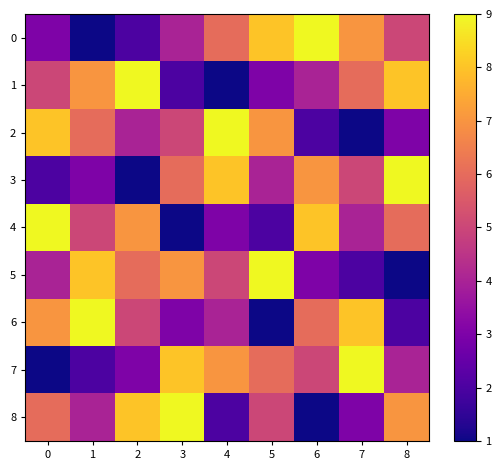

Reading left to right, what are all the values shown in this chart?

0: 0=3	1=1	2=2	3=4	4=6	5=8	6=9	7=7	8=5
1: 0=5	1=7	2=9	3=2	4=1	5=3	6=4	7=6	8=8
2: 0=8	1=6	2=4	3=5	4=9	5=7	6=2	7=1	8=3
3: 0=2	1=3	2=1	3=6	4=8	5=4	6=7	7=5	8=9
4: 0=9	1=5	2=7	3=1	4=3	5=2	6=8	7=4	8=6
5: 0=4	1=8	2=6	3=7	4=5	5=9	6=3	7=2	8=1
6: 0=7	1=9	2=5	3=3	4=4	5=1	6=6	7=8	8=2
7: 0=1	1=2	2=3	3=8	4=7	5=6	6=5	7=9	8=4
8: 0=6	1=4	2=8	3=9	4=2	5=5	6=1	7=3	8=7